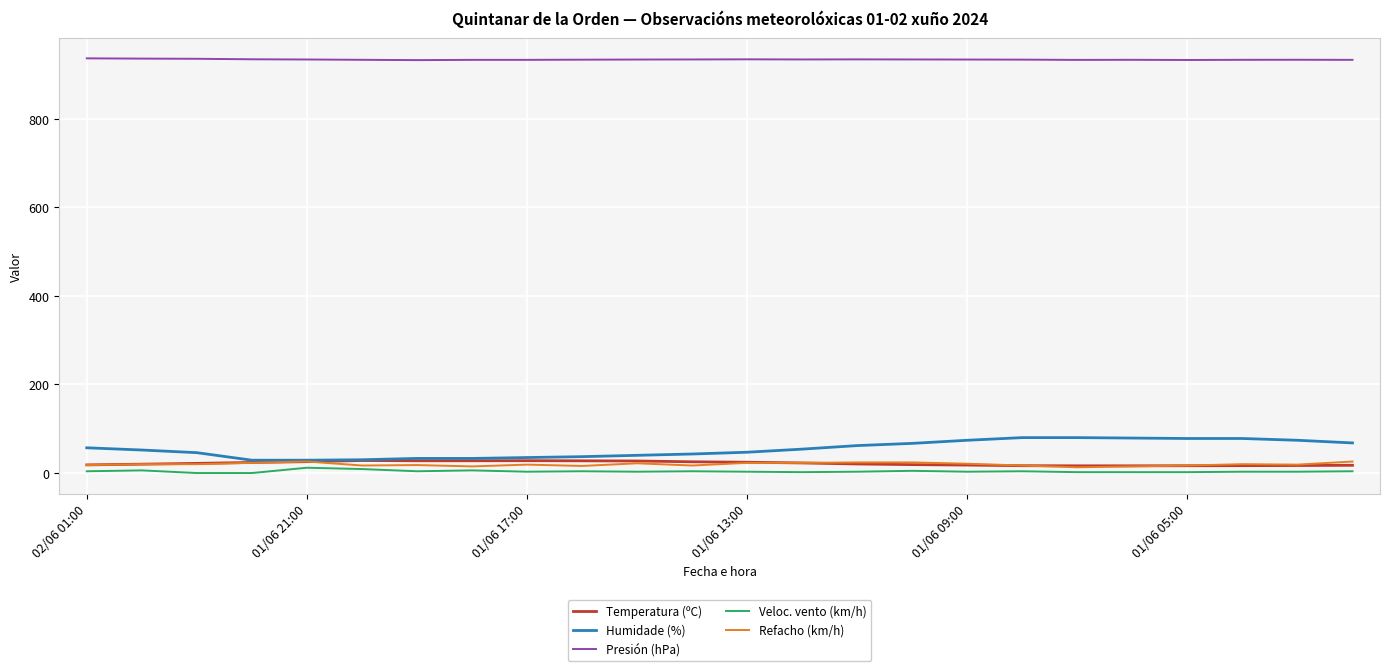

What is the highest value of the Refacho (km/h) series?

26.0